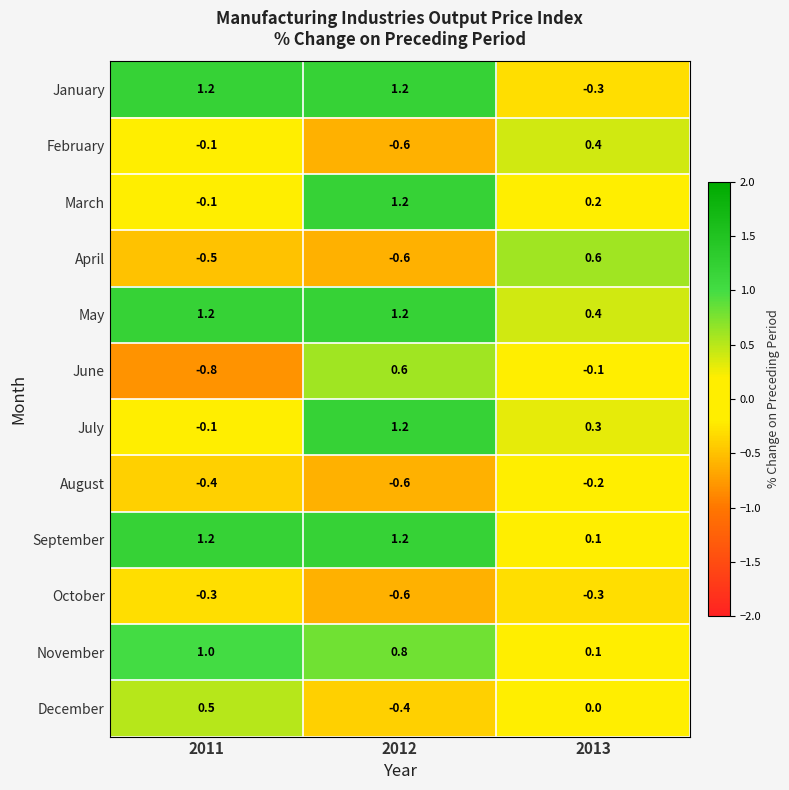

The May series shows 0.5 at 2011. True or false?

False